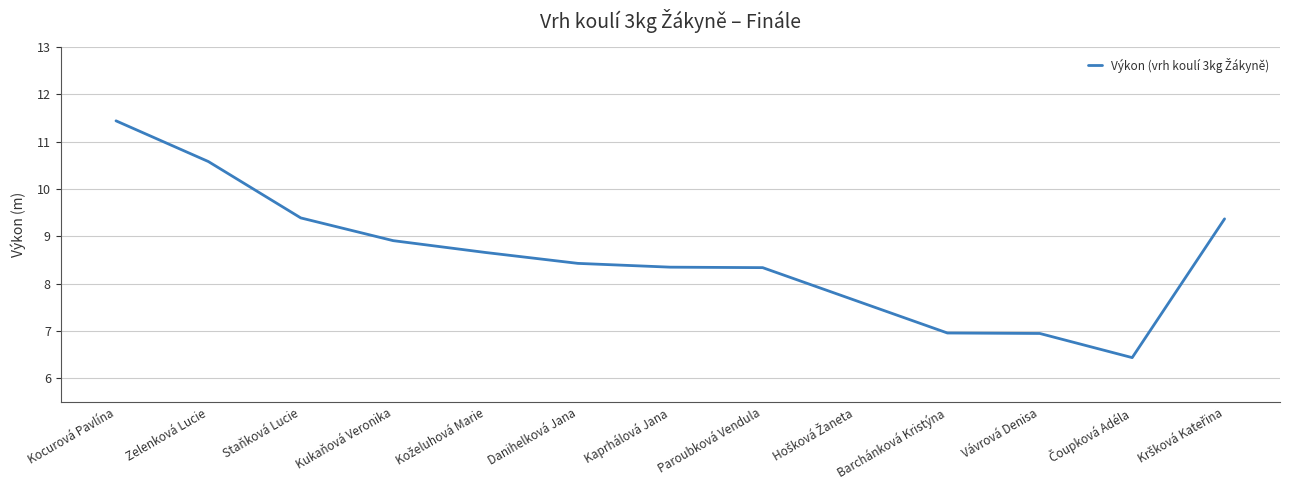

How many lines are shown in the chart?

1